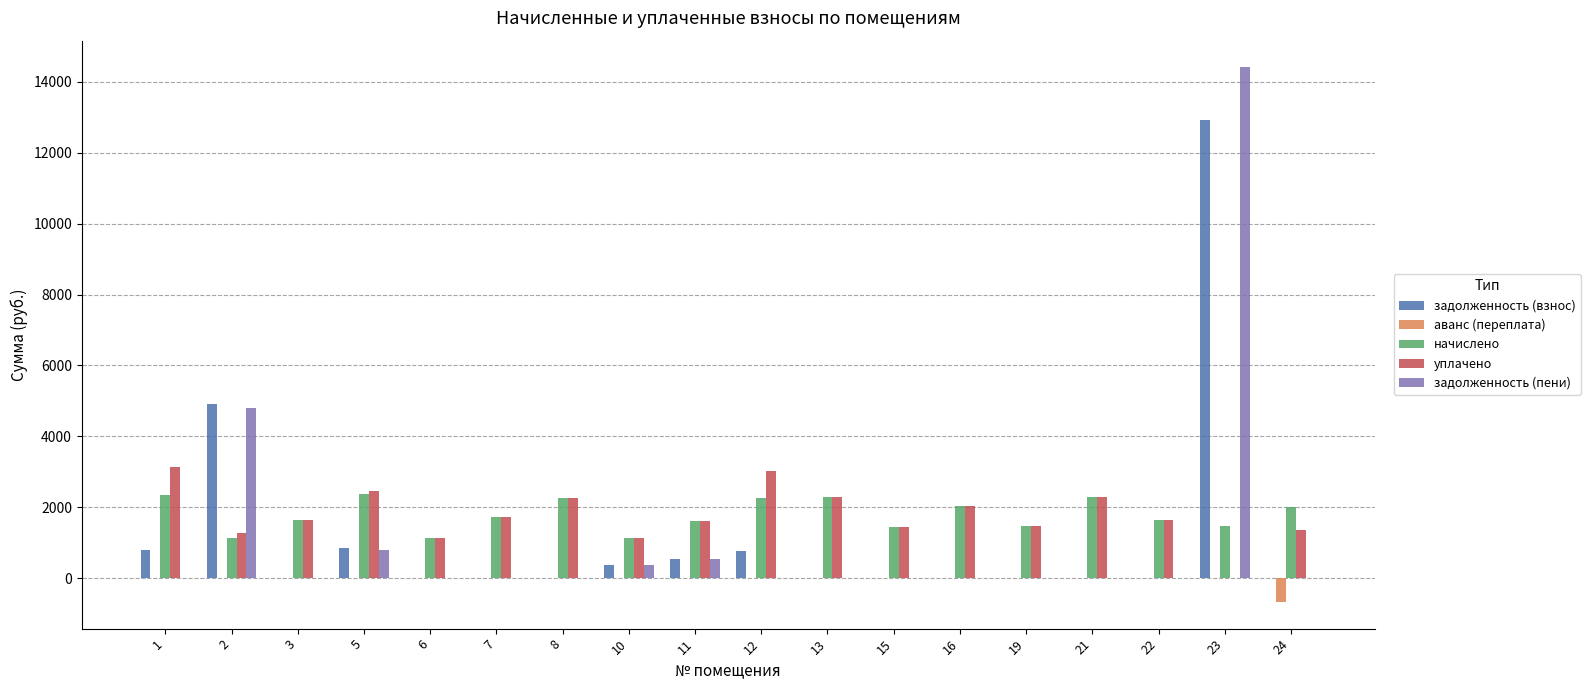

What is the average value of the уплачено series?

1772.5